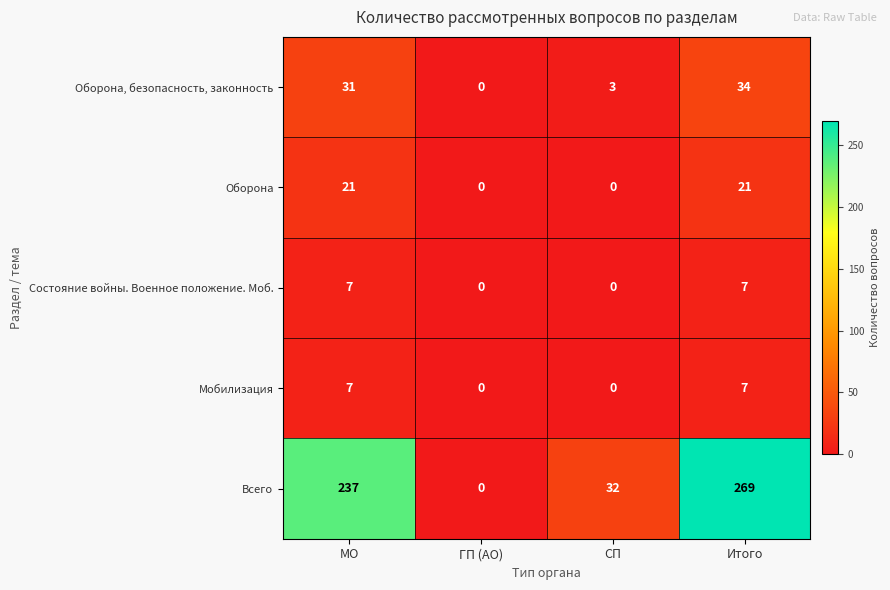

Which label corresponds to the largest value in the chart?

Итого